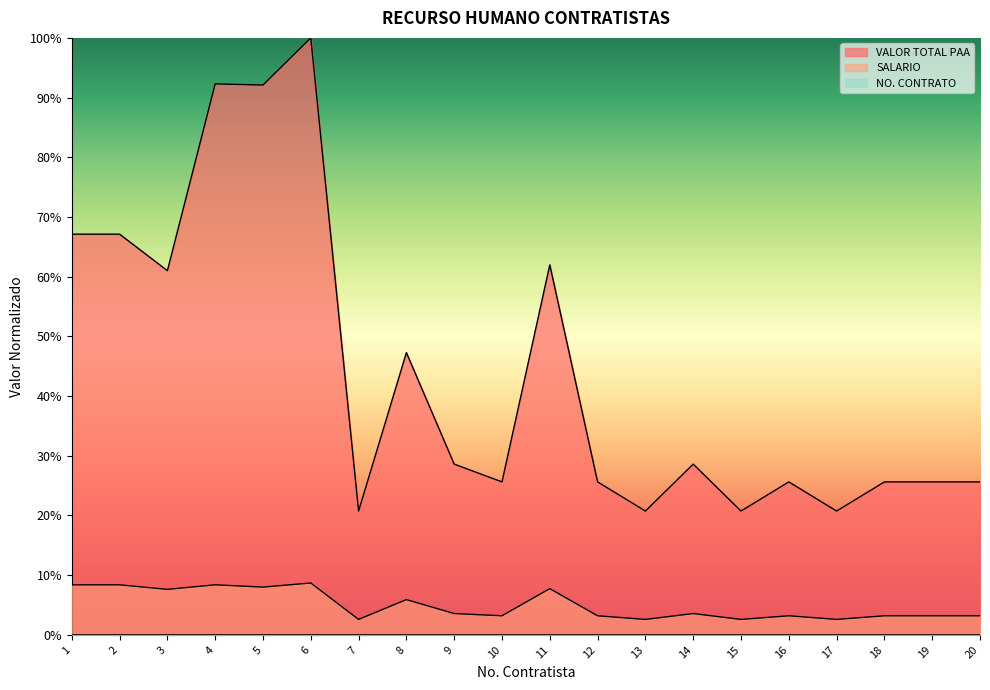

True or false: NO. CONTRATO has more than 2 interior local peaks.

True